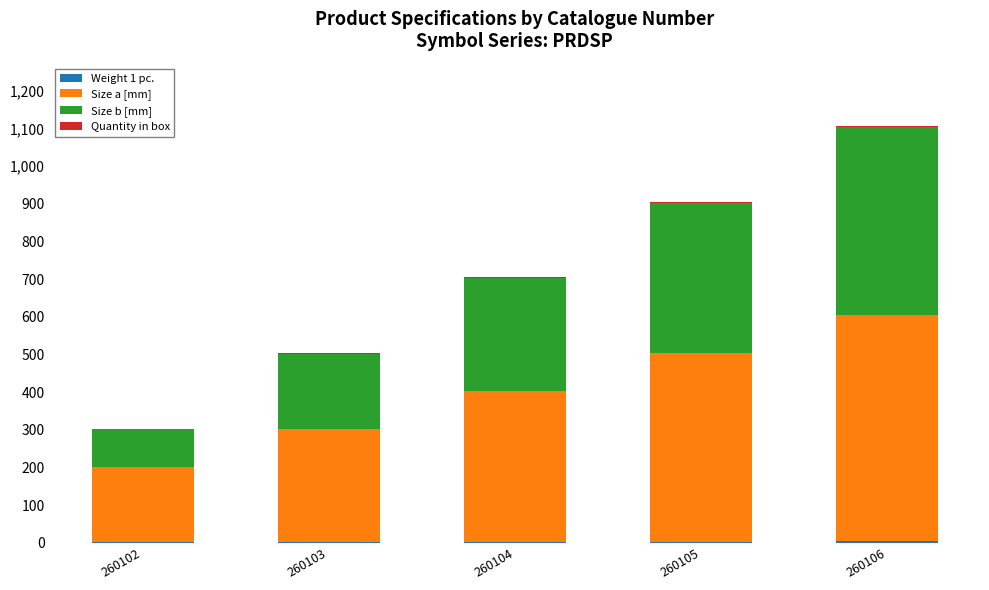

At which category is the sum across all series the highest?

260106